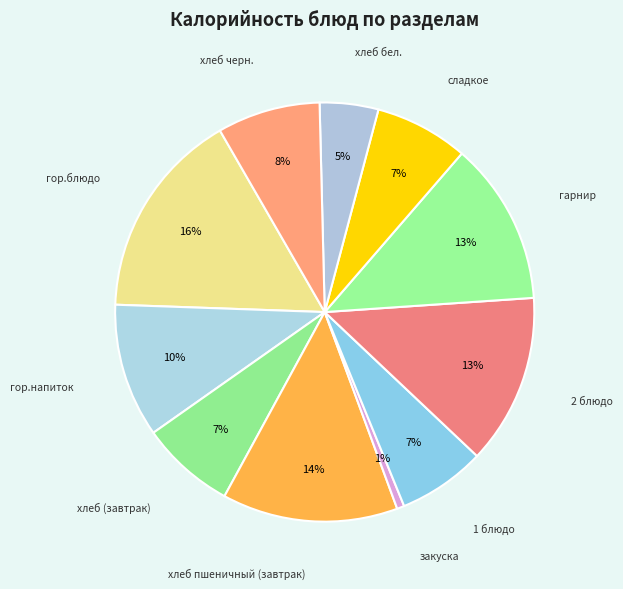

How many slices are in this pie chart?

11